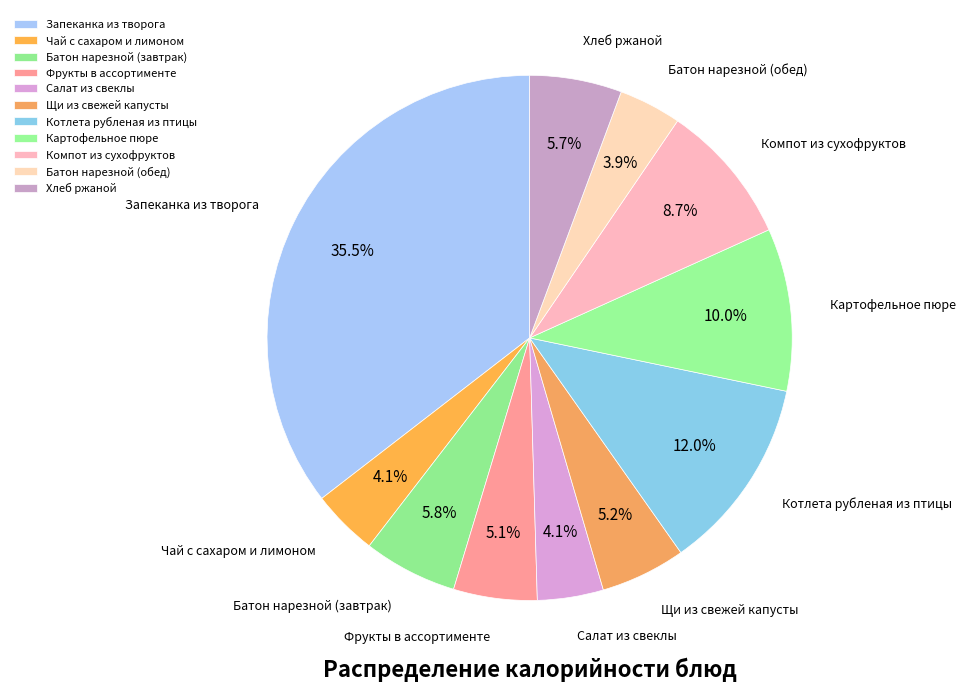

Count the number of slices in the pie.

11